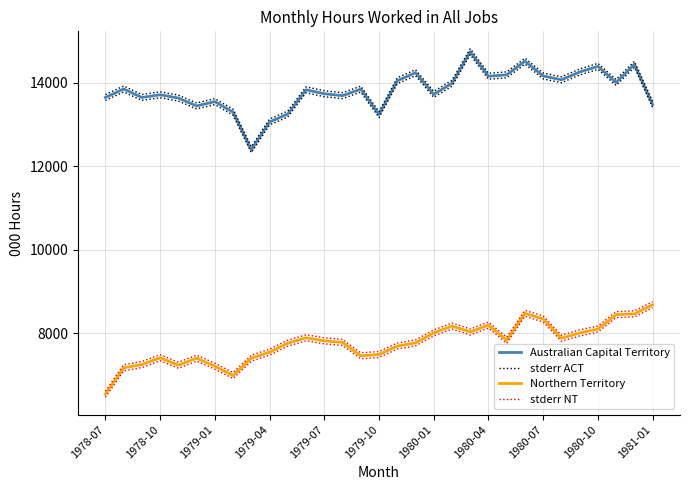

What is the sum of the Australian Capital Territory values at 19 and 1980-01?

27543.8